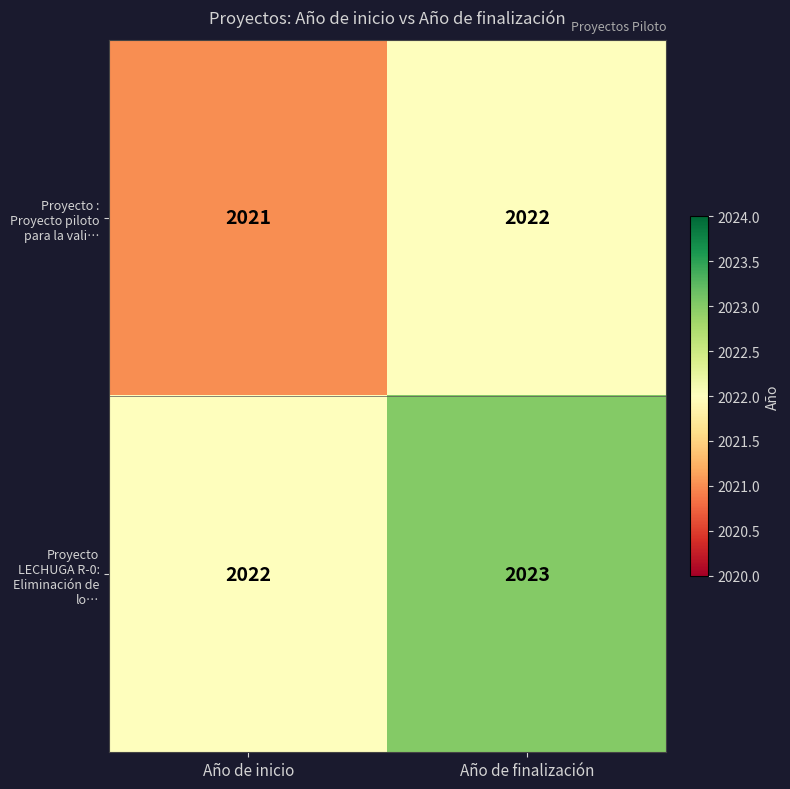

Rank the series at Año de inicio from highest to lowest value.

Proyecto LECHUGA R-0: Eliminación de lo…, Proyecto : Proyecto piloto para la vali…